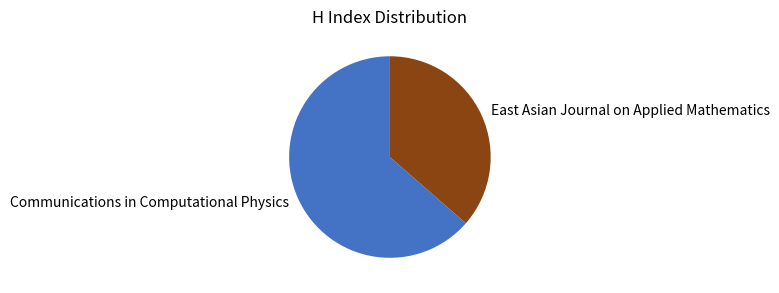

What is the majority slice?

Communications in Computational Physics